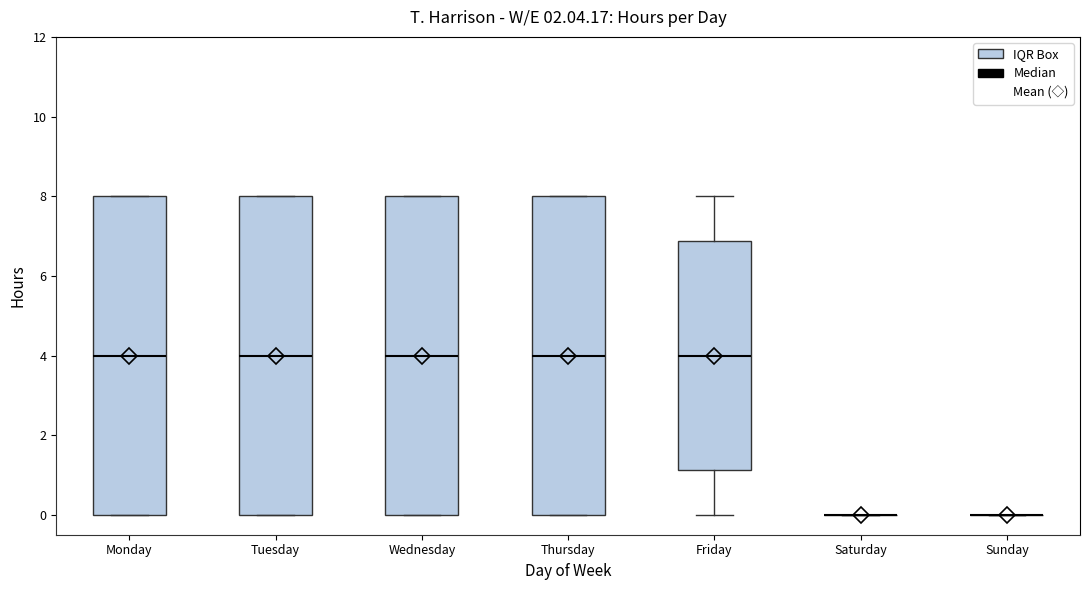

Reading left to right, read every box against the y-axis: the position of its median line, the range the box covers, and the ends of its whiskers. The values are not printed on the chart, so give them approximately, as read against the axis.

Monday: median 4.0, box 0.0 to 8.0, whiskers 0.0 to 8.0
Tuesday: median 4.0, box 0.0 to 8.0, whiskers 0.0 to 8.0
Wednesday: median 4.0, box 0.0 to 8.0, whiskers 0.0 to 8.0
Thursday: median 4.0, box 0.0 to 8.0, whiskers 0.0 to 8.0
Friday: median 4.0, box 1.2 to 6.8, whiskers 0.0 to 8.0
Saturday: box collapsed to a line at 0.0, whiskers 0.0 to 0.0
Sunday: box collapsed to a line at 0.0, whiskers 0.0 to 0.0